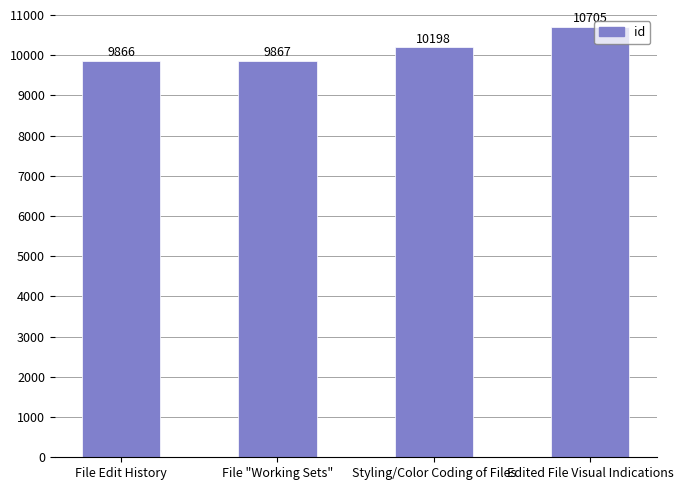

Where is the data nearest to the value 10285?

Styling/Color Coding of Files